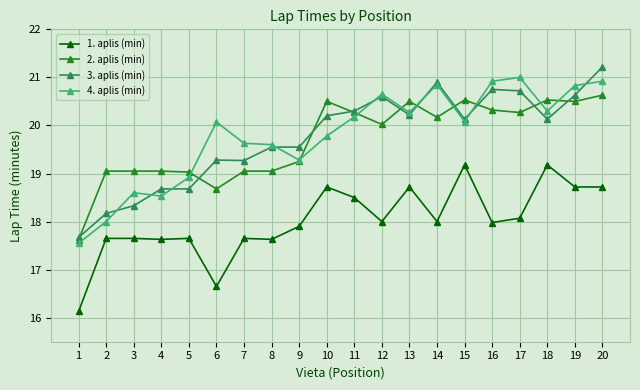

Which series changed the most between 3 and 6?

4. aplis (min)